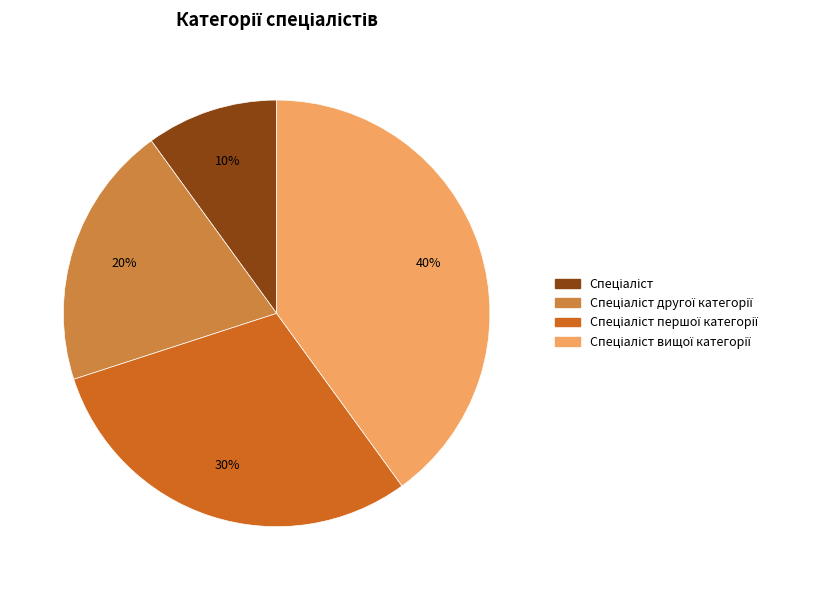

To the nearest percent, what is the difference between the largest and smallest slice percentages?

30%